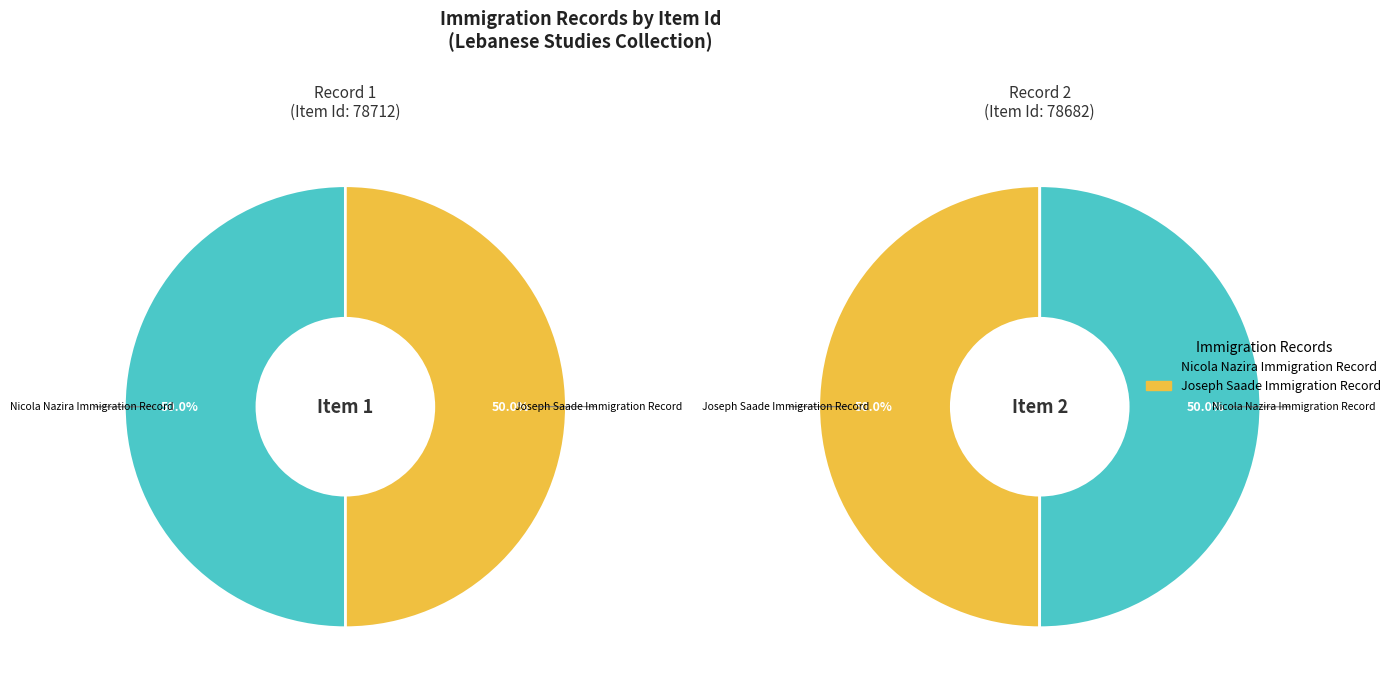

Approximately how many times larger is the value at Nicola Nazira Immigration Record compared to Joseph Saade Immigration Record?

1.0